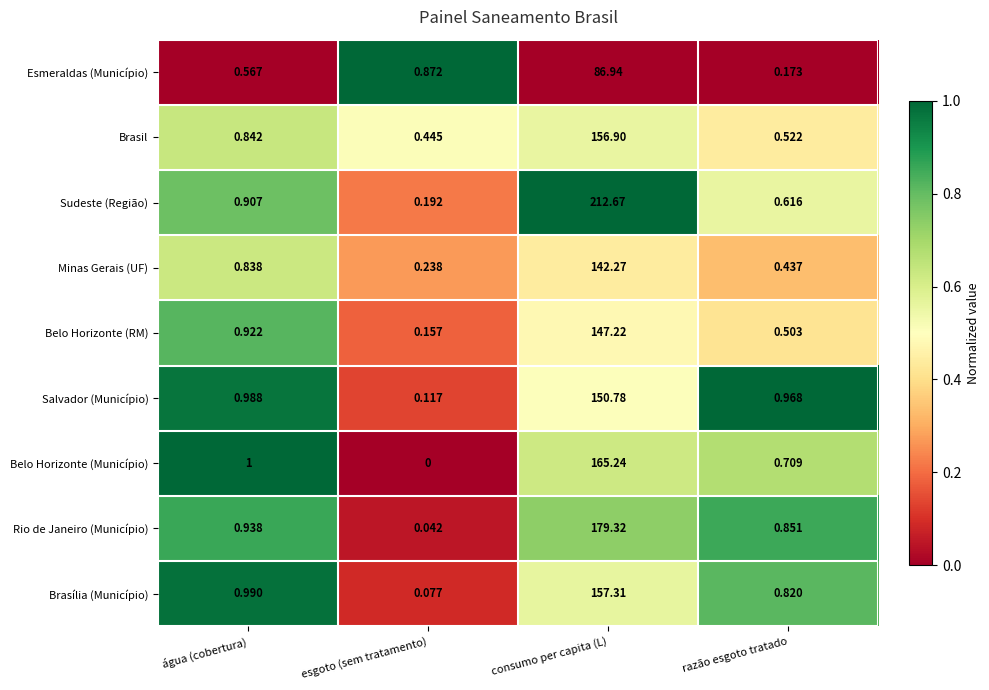

Which label corresponds to the largest value in the chart?

consumo per capita (L)